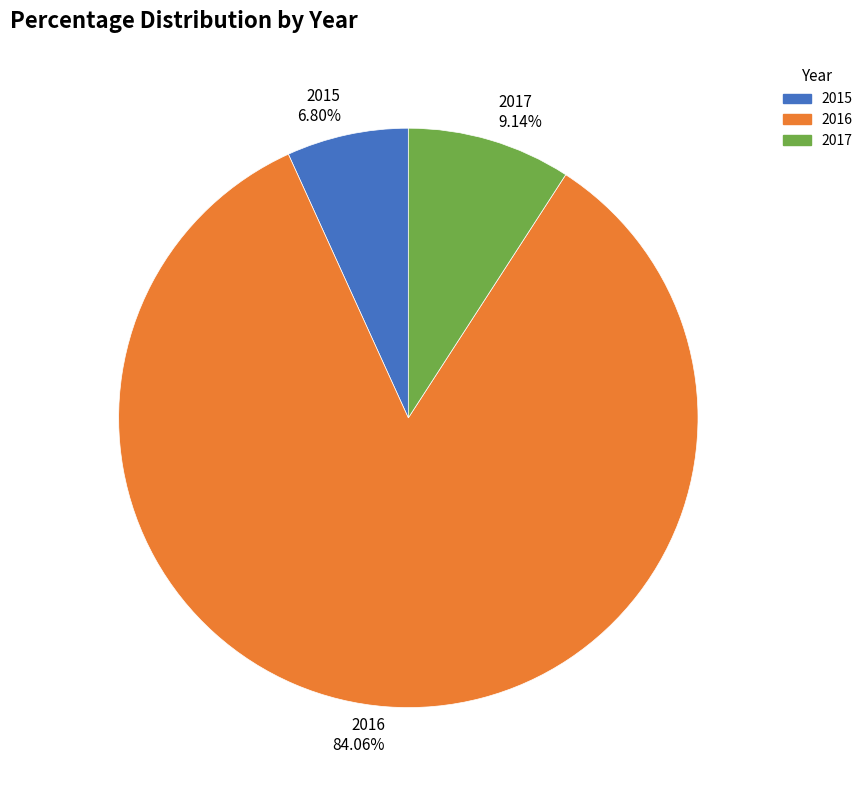

True or false: 2015 accounts for 1% of the total.

False